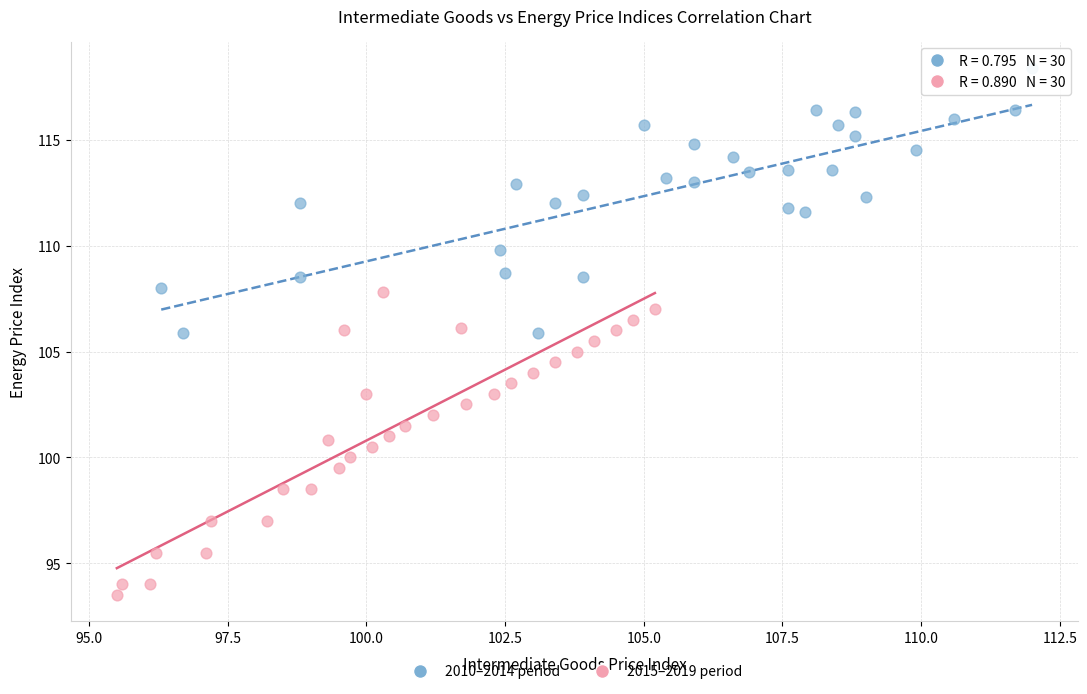

Which series contains the lowest Y value?

2015–2019 period